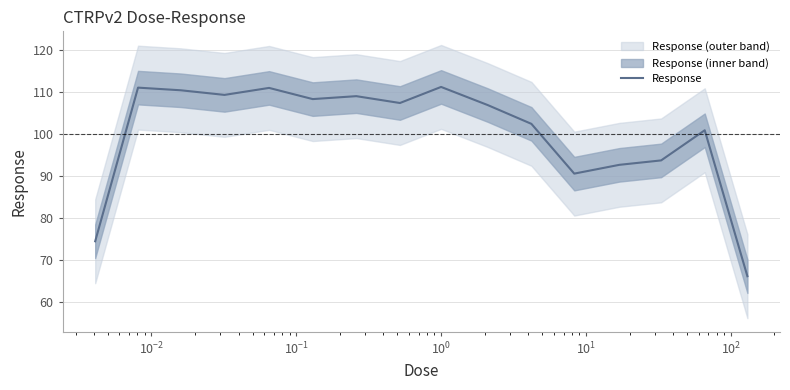

What is the highest value of the Response series?

111.2